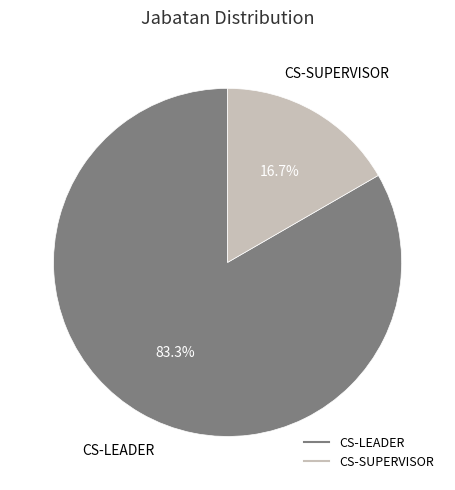

Is there any slice that represents more than half of the pie?

Yes